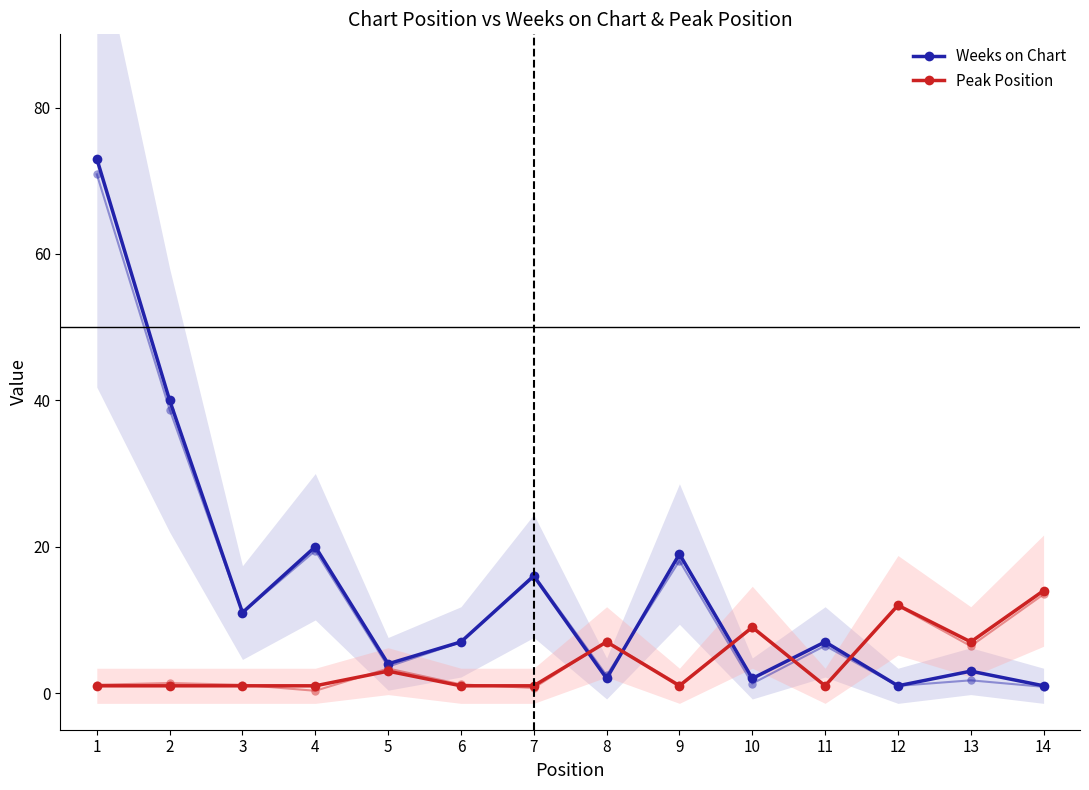

What is the sum of all Weeks on Chart values?

206